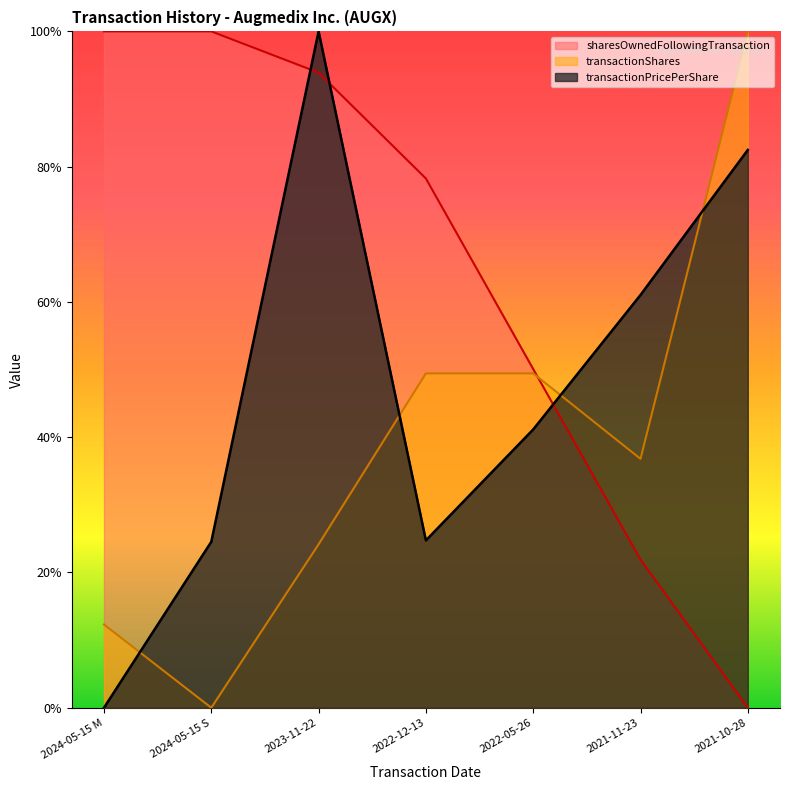

Is it true that transactionPricePerShare equals 0.8 at 2021-10-28?

True